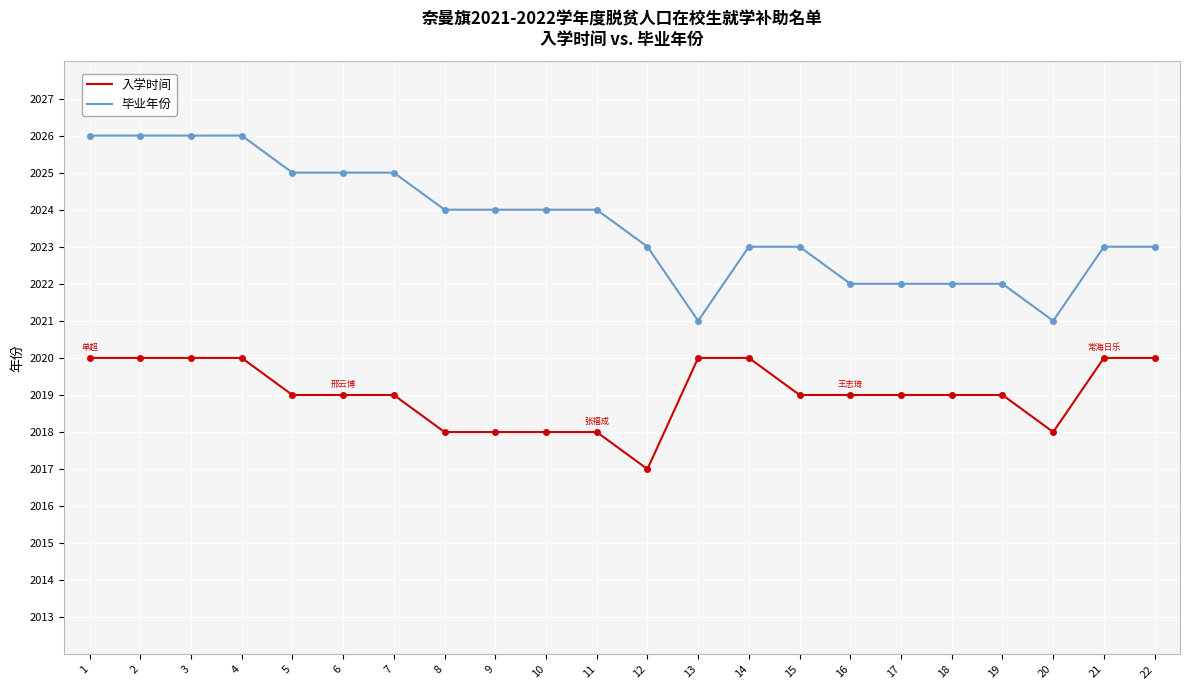

What is the lowest value of the 毕业年份 series?

2021